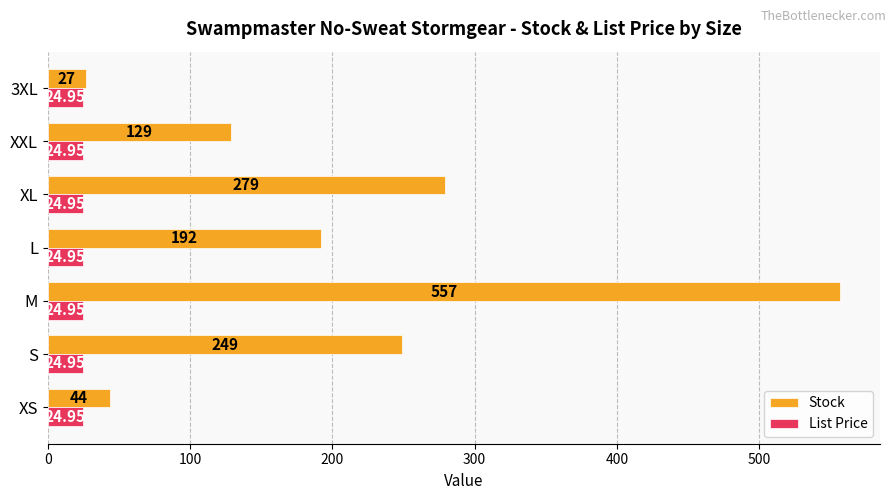

What is the difference between the maximum and minimum values in the Stock series?

530.0